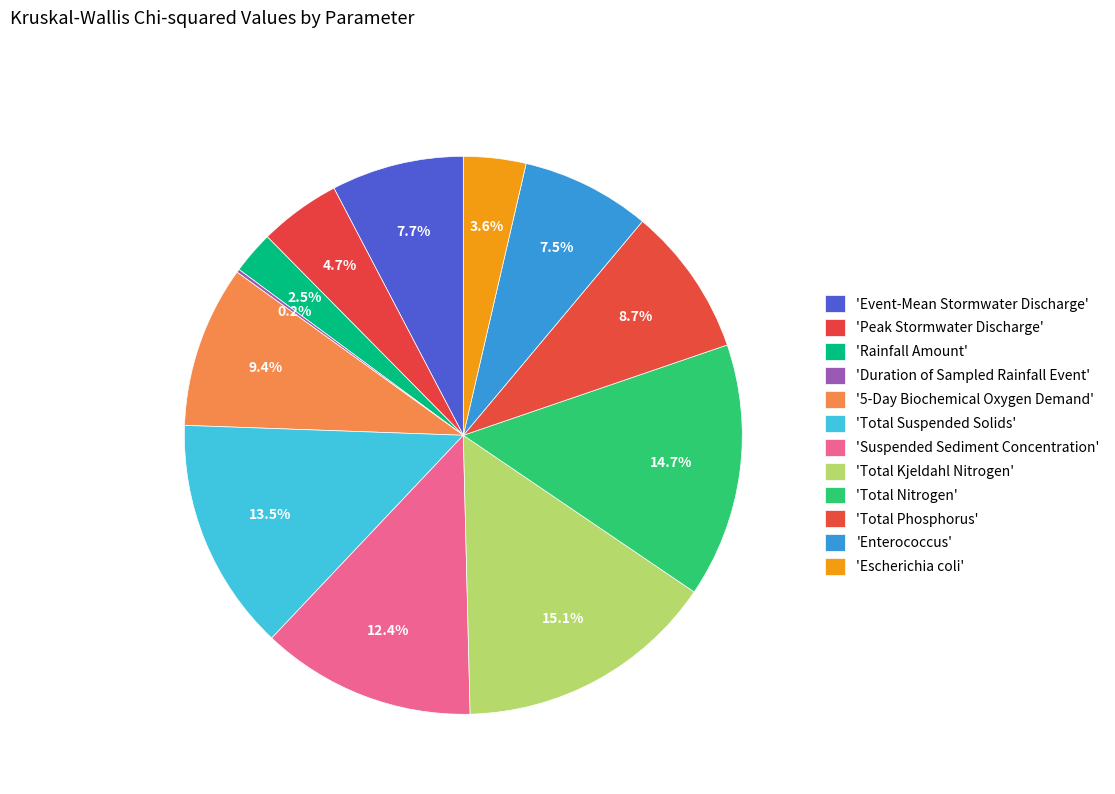

What is the largest slice in the pie chart?

Total Kjeldahl Nitrogen